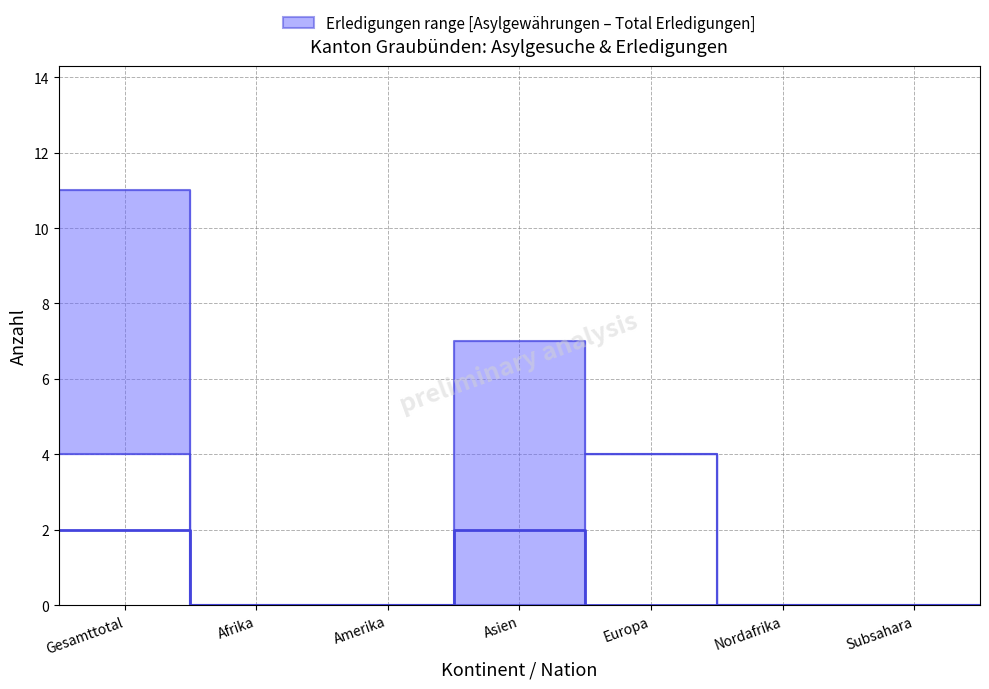

Which series has the largest total across all categories?

Total Erledigungen (upper)